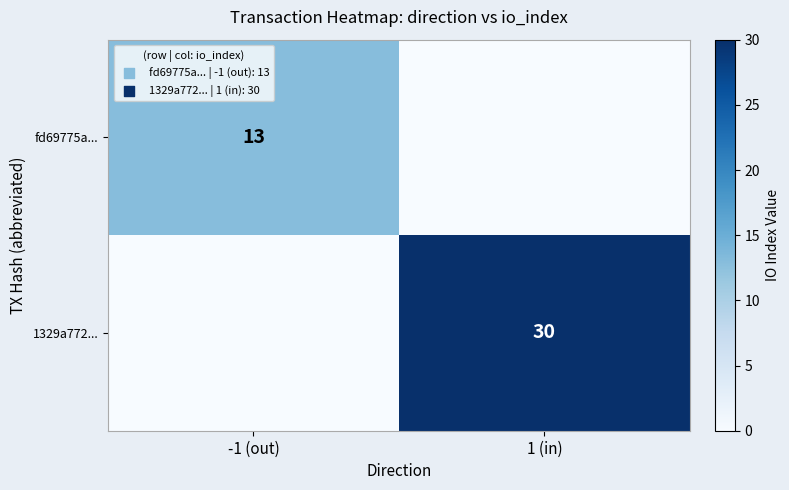

At how many categories does at least one series exceed 9?

2